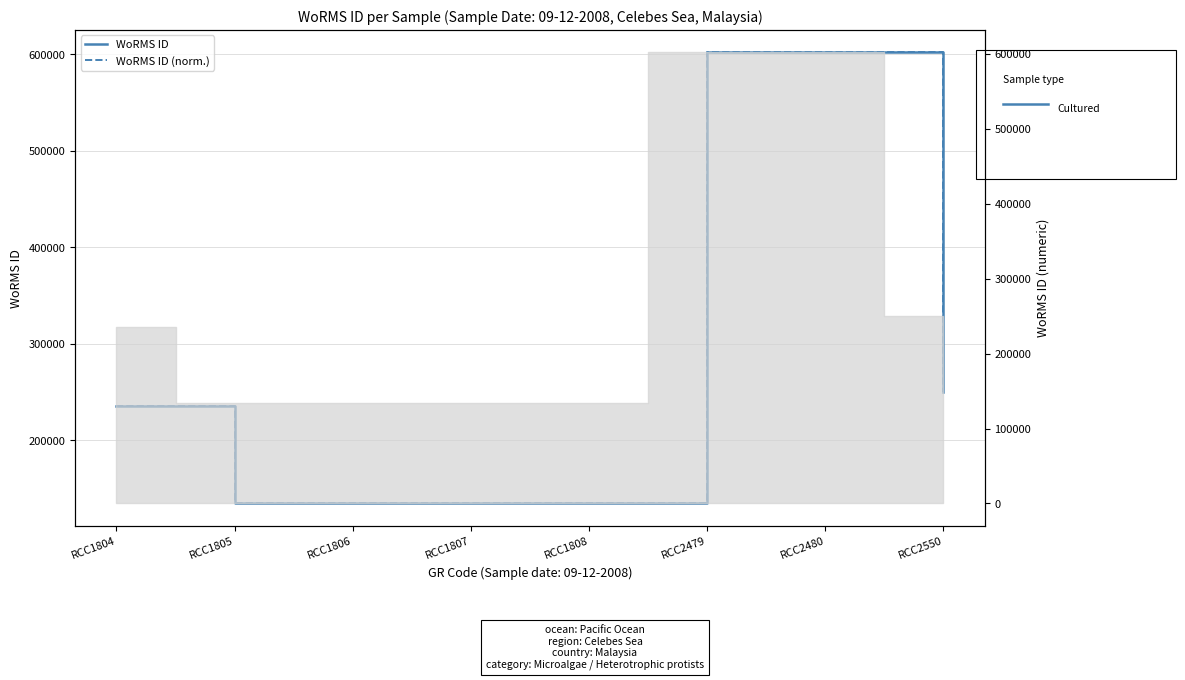

List the series in order of their peak value, lowest first.

WoRMS ID (solid), WoRMS ID (normalised)